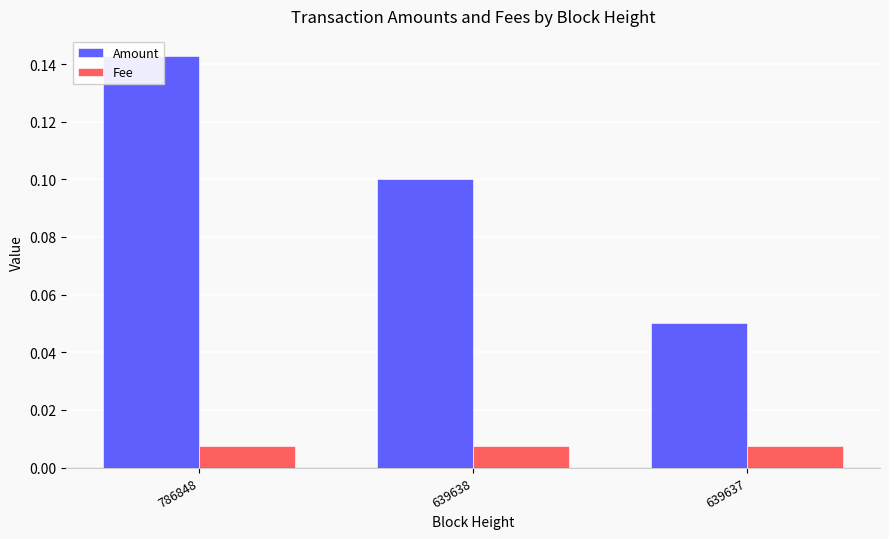

Which has a higher value, 639637 or 786848?

786848